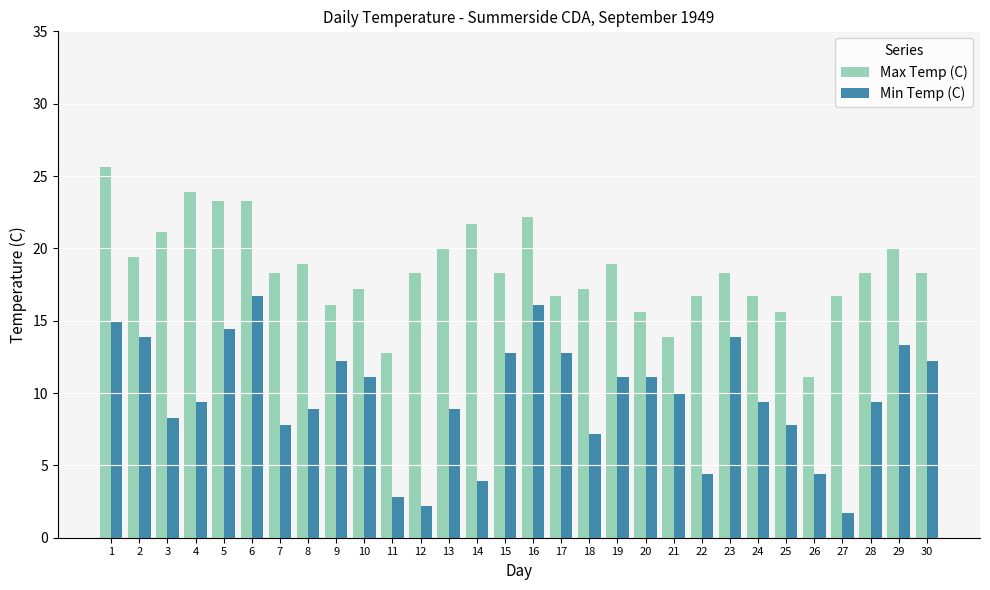

List the series in order of their peak value, lowest first.

Min Temp (C), Max Temp (C)